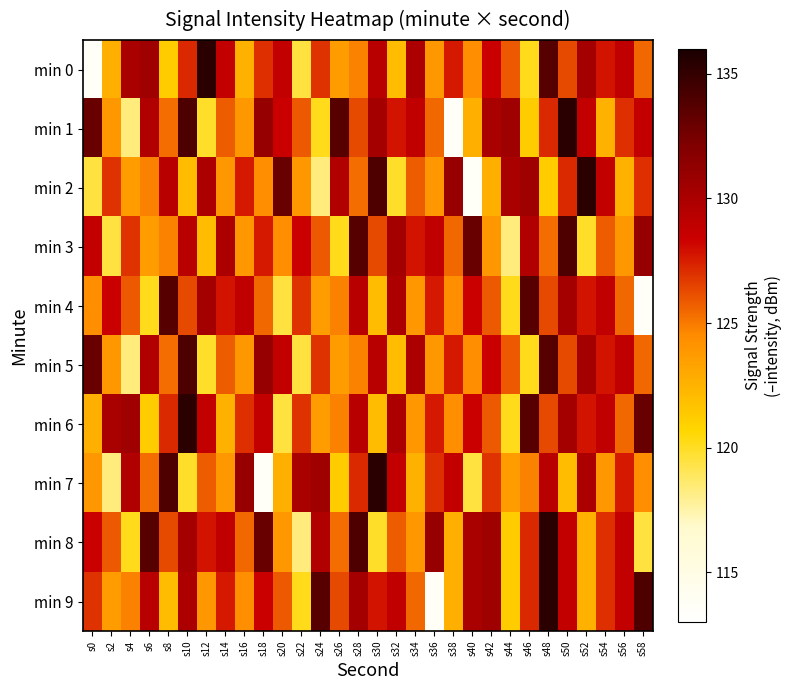

Reading left to right, extract all data points from this chart.

min 0: s0=113.6	s2=122.7	s4=130.0	s6=130.6	s8=121.2	s10=127.2	s12=135.4	s14=128.8	s16=122.6	s18=127.1	s20=128.8	s22=119.5	s24=127.0	s26=123.6	s28=124.7	s30=129.3	s32=122.0	s34=129.9	s36=123.9	s38=127.6	s40=124.4	s42=128.4	s44=125.8	s46=120.2	s48=133.7	s50=126.3	s52=130.3	s54=127.8	s56=128.9	s58=125.5
min 1: s0=133.0	s2=123.9	s4=118.3	s6=129.7	s8=125.3	s10=134.0	s12=119.9	s14=125.8	s16=123.9	s18=131.0	s20=128.4	s22=125.8	s24=120.2	s26=133.7	s28=126.3	s30=130.3	s32=127.8	s34=128.9	s36=125.5	s38=113.6	s40=122.7	s42=130.0	s44=130.6	s46=121.2	s48=127.2	s50=135.4	s52=128.8	s54=122.6	s56=127.1	s58=128.8
min 2: s0=119.5	s2=127.0	s4=123.6	s6=124.7	s8=129.3	s10=122.0	s12=129.9	s14=123.9	s16=127.6	s18=124.4	s20=133.0	s22=123.9	s24=118.3	s26=129.7	s28=125.3	s30=134.0	s32=119.9	s34=125.8	s36=123.9	s38=131.0	s40=113.6	s42=122.7	s44=130.0	s46=130.6	s48=121.2	s50=127.2	s52=135.4	s54=128.8	s56=122.6	s58=127.1
min 3: s0=128.8	s2=119.5	s4=127.0	s6=123.6	s8=124.7	s10=129.3	s12=122.0	s14=129.9	s16=123.9	s18=127.6	s20=124.4	s22=128.4	s24=125.8	s26=120.2	s28=133.7	s30=126.3	s32=130.3	s34=127.8	s36=128.9	s38=125.5	s40=133.0	s42=123.9	s44=118.3	s46=129.7	s48=125.3	s50=134.0	s52=119.9	s54=125.8	s56=123.9	s58=131.0
min 4: s0=124.4	s2=128.4	s4=125.8	s6=120.2	s8=133.7	s10=126.3	s12=130.3	s14=127.8	s16=128.9	s18=125.5	s20=119.5	s22=127.0	s24=123.6	s26=124.7	s28=129.3	s30=122.0	s32=129.9	s34=123.9	s36=127.6	s38=124.4	s40=128.4	s42=125.8	s44=120.2	s46=133.7	s48=126.3	s50=130.3	s52=127.8	s54=128.9	s56=125.5	s58=113.6
min 5: s0=133.0	s2=123.9	s4=118.3	s6=129.7	s8=125.3	s10=134.0	s12=119.9	s14=125.8	s16=123.9	s18=131.0	s20=128.8	s22=119.5	s24=127.0	s26=123.6	s28=124.7	s30=129.3	s32=122.0	s34=129.9	s36=123.9	s38=127.6	s40=124.4	s42=128.4	s44=125.8	s46=120.2	s48=133.7	s50=126.3	s52=130.3	s54=127.8	s56=128.9	s58=125.5
min 6: s0=122.7	s2=130.0	s4=130.6	s6=121.2	s8=127.2	s10=135.4	s12=128.8	s14=122.6	s16=127.1	s18=128.8	s20=119.5	s22=127.0	s24=123.6	s26=124.7	s28=129.3	s30=122.0	s32=129.9	s34=123.9	s36=127.6	s38=124.4	s40=128.4	s42=125.8	s44=120.2	s46=133.7	s48=126.3	s50=130.3	s52=127.8	s54=128.9	s56=125.5	s58=133.0
min 7: s0=123.9	s2=118.3	s4=129.7	s6=125.3	s8=134.0	s10=119.9	s12=125.8	s14=123.9	s16=131.0	s18=113.6	s20=122.7	s22=130.0	s24=130.6	s26=121.2	s28=127.2	s30=135.4	s32=128.8	s34=122.6	s36=127.1	s38=128.8	s40=119.5	s42=127.0	s44=123.6	s46=124.7	s48=129.3	s50=122.0	s52=129.9	s54=123.9	s56=127.6	s58=124.4
min 8: s0=128.4	s2=125.8	s4=120.2	s6=133.7	s8=126.3	s10=130.3	s12=127.8	s14=128.9	s16=125.5	s18=133.0	s20=123.9	s22=118.3	s24=129.7	s26=125.3	s28=134.0	s30=119.9	s32=125.8	s34=123.9	s36=131.0	s38=122.7	s40=130.0	s42=130.6	s44=121.2	s46=127.2	s48=135.4	s50=128.8	s52=122.6	s54=127.1	s56=128.8	s58=119.5
min 9: s0=127.0	s2=123.6	s4=124.7	s6=129.3	s8=122.0	s10=129.9	s12=123.9	s14=127.6	s16=124.4	s18=128.4	s20=125.8	s22=120.2	s24=133.7	s26=126.3	s28=130.3	s30=127.8	s32=128.9	s34=125.5	s36=113.6	s38=122.7	s40=130.0	s42=130.6	s44=121.2	s46=127.2	s48=135.4	s50=128.8	s52=122.6	s54=127.1	s56=128.8	s58=134.0